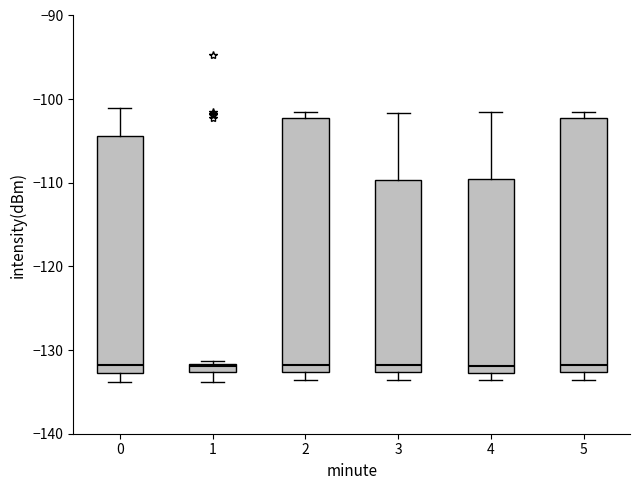

Where does the upper whisker of the box at x = 4 end on the y-axis? The values are not printed on the chart, so give them approximately, as read against the axis.

-101